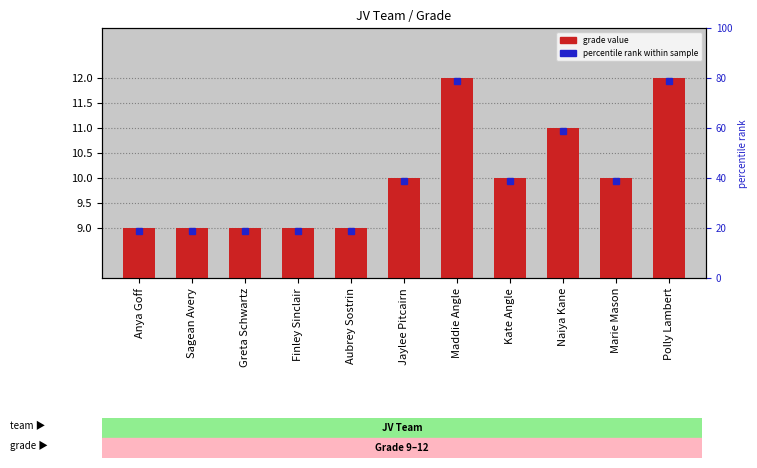

The chart shows a value of 2 at Maddie Angle. True or false?

False